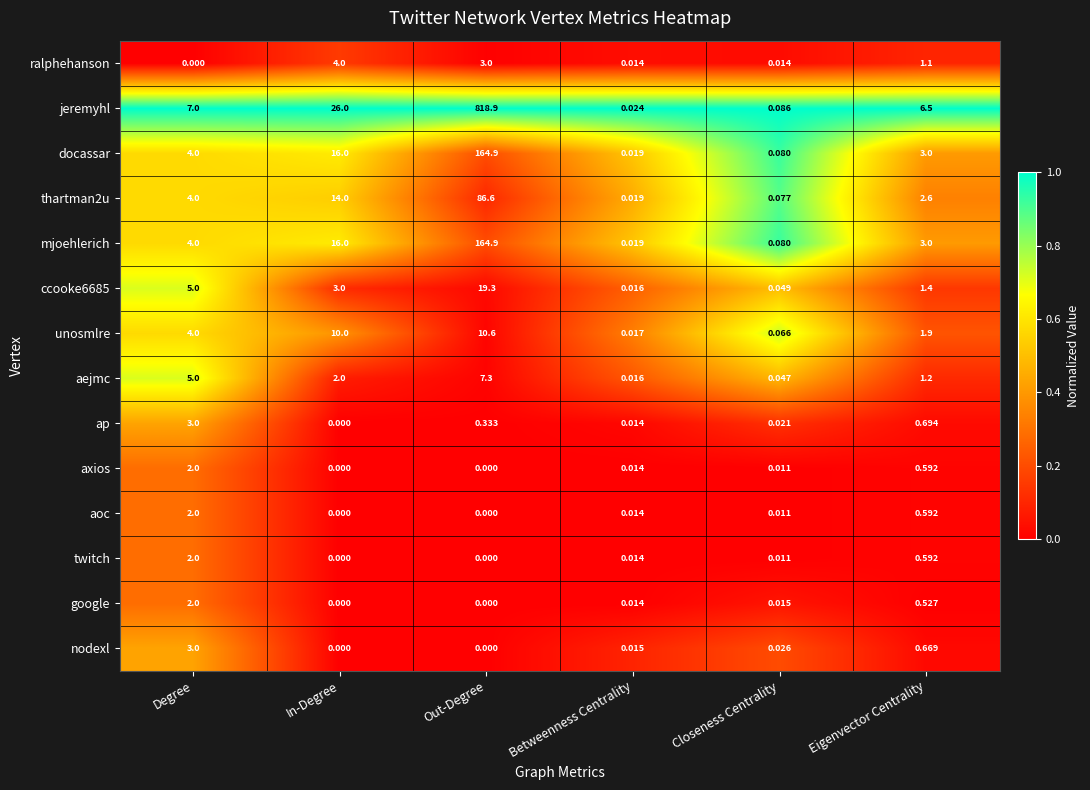

Is the value of docassar at Out-Degree greater than the value of aoc at Degree?

Yes